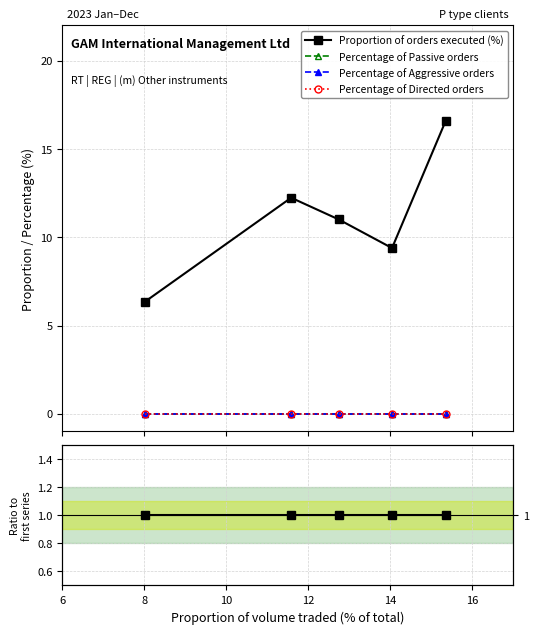

Between 6 and 12, which series saw the biggest shift?

Proportion of orders executed (%)